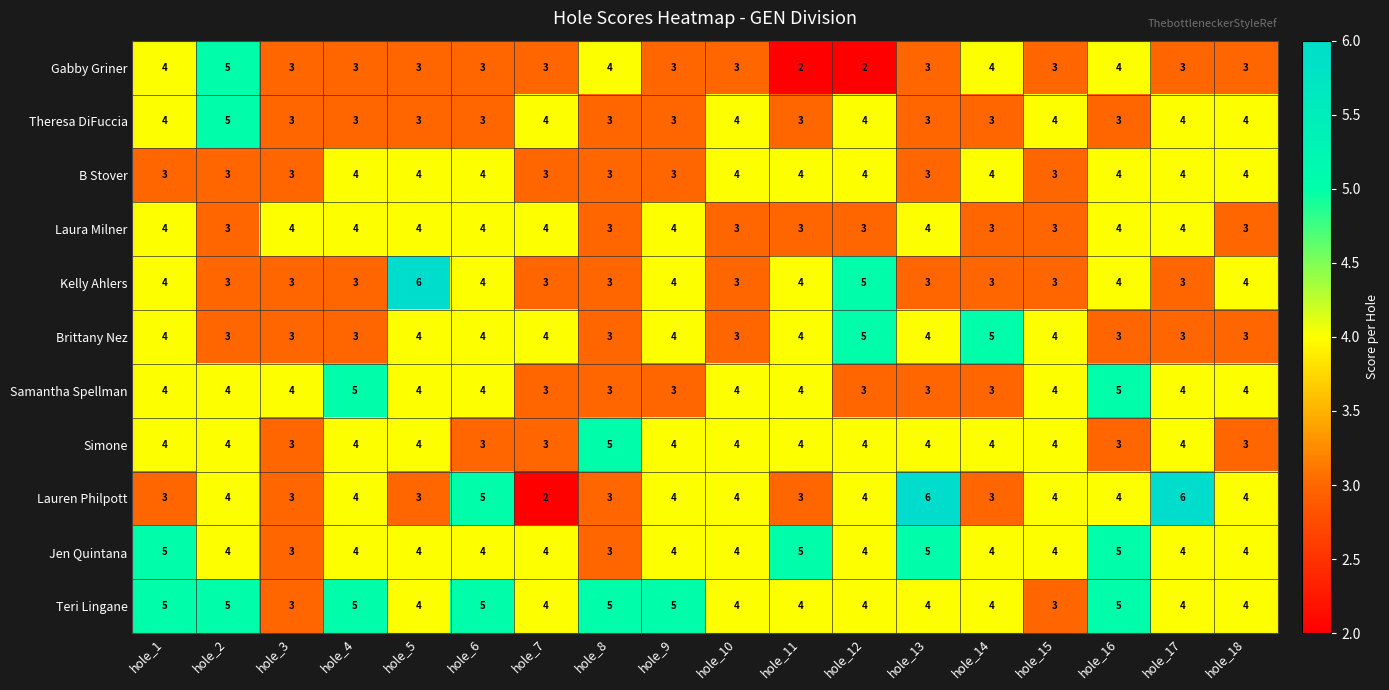

Count the number of data series in this chart.

11